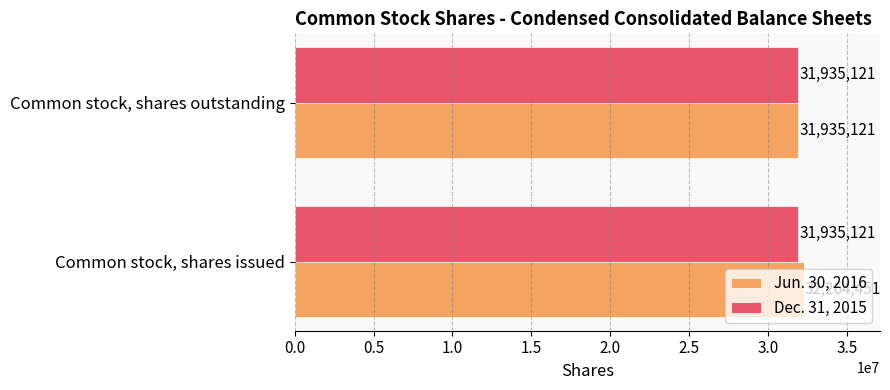

What is the approximate value of Jun. 30, 2016 at Common stock, shares outstanding?

31935121